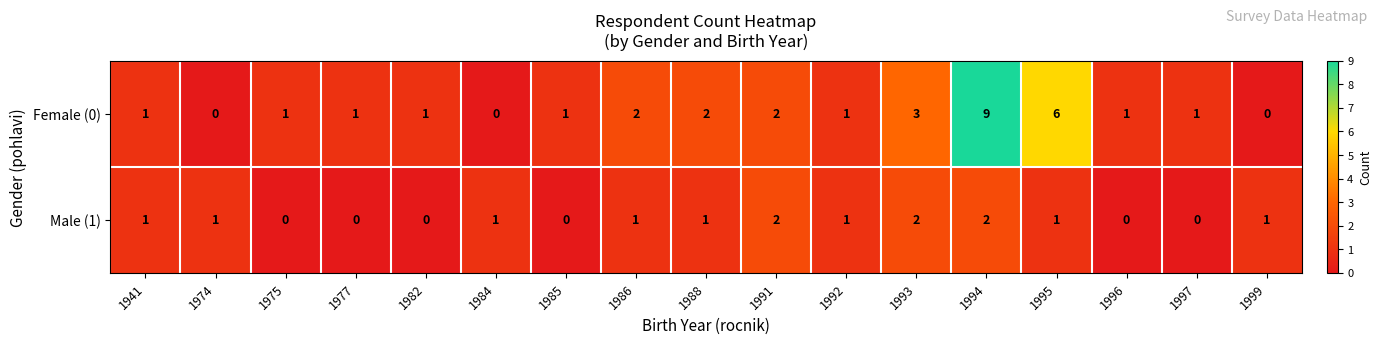

True or false: Female (0) has a value of 0 at 1997.

False